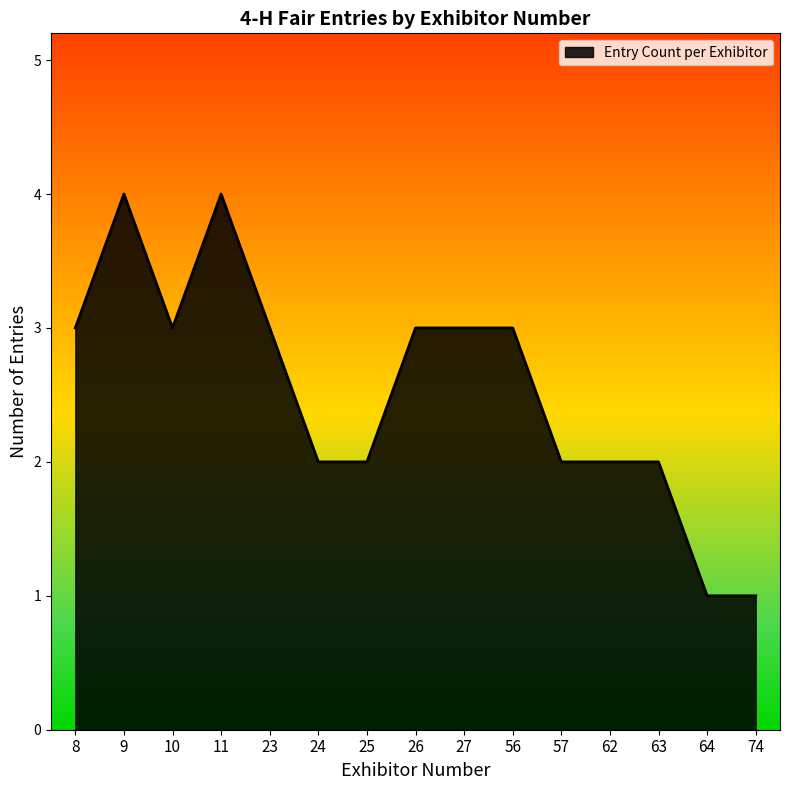

The value at 25 is 1. True or false?

False